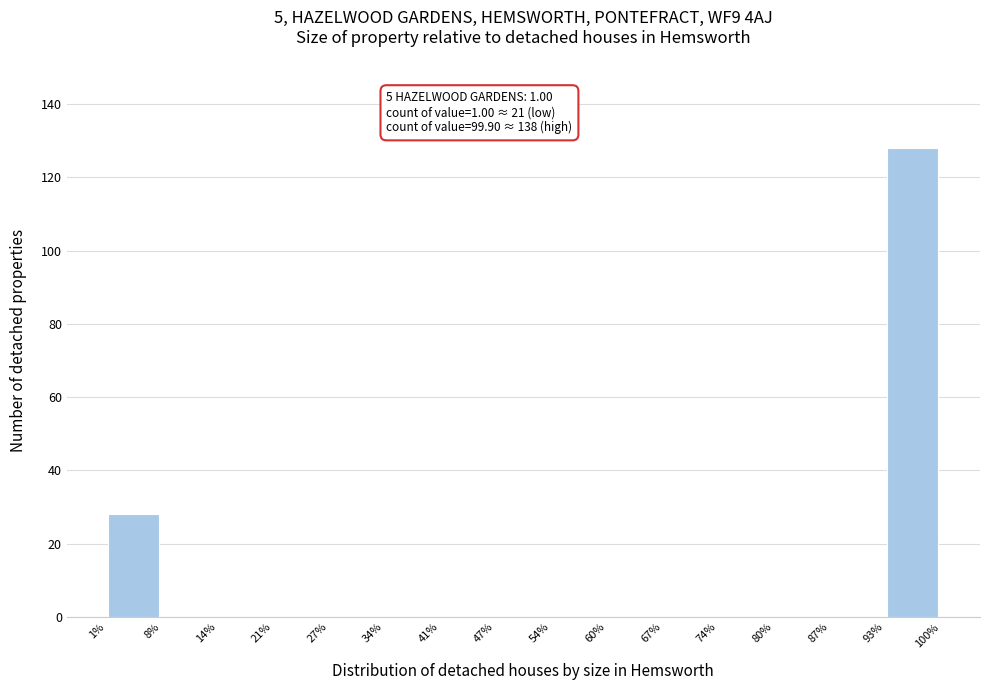

Which range on the x-axis has the tallest bar?

93% to 100%